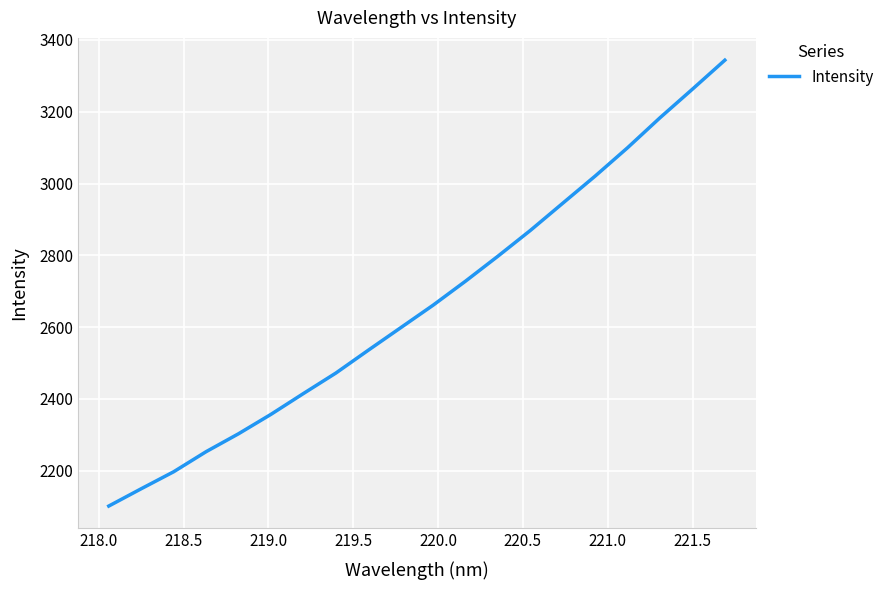

What is the difference between the maximum and minimum values?

1242.3